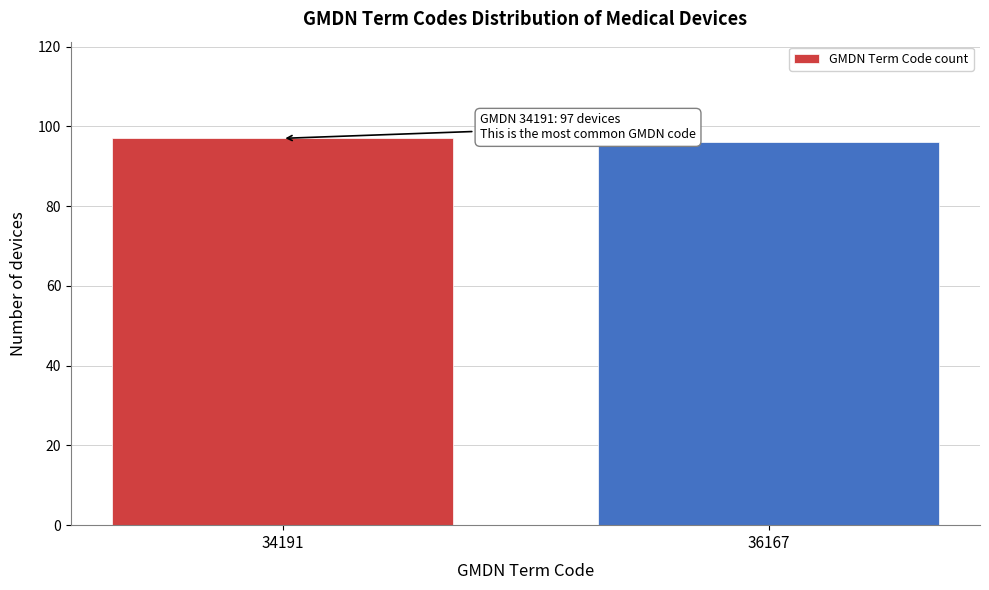

Reading left to right, extract all data points from this chart.

34191=97	36167=96